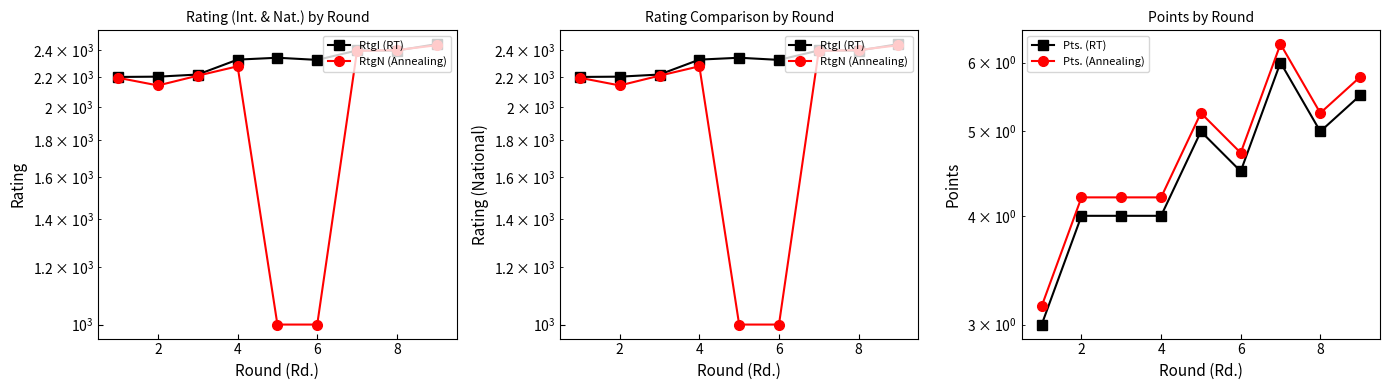

Reading left to right, extract all data points from this chart.

RtgI (RT): 2202.0	2204.0	2219.0	2327.0	2341.0	2325.0	2396.0	2395.0	2445.0
RtgN (Annealing): 2196.0	2143.0	2211.0	2278.0	1000.0	1000.0	2393.0	2399.0	2436.0
Pts. (RT): 3.0	4.0	4.0	4.0	5.0	4.5	6.0	5.0	5.5
Pts. (Annealing): 3.2	4.2	4.2	4.2	5.2	4.7	6.3	5.2	5.8